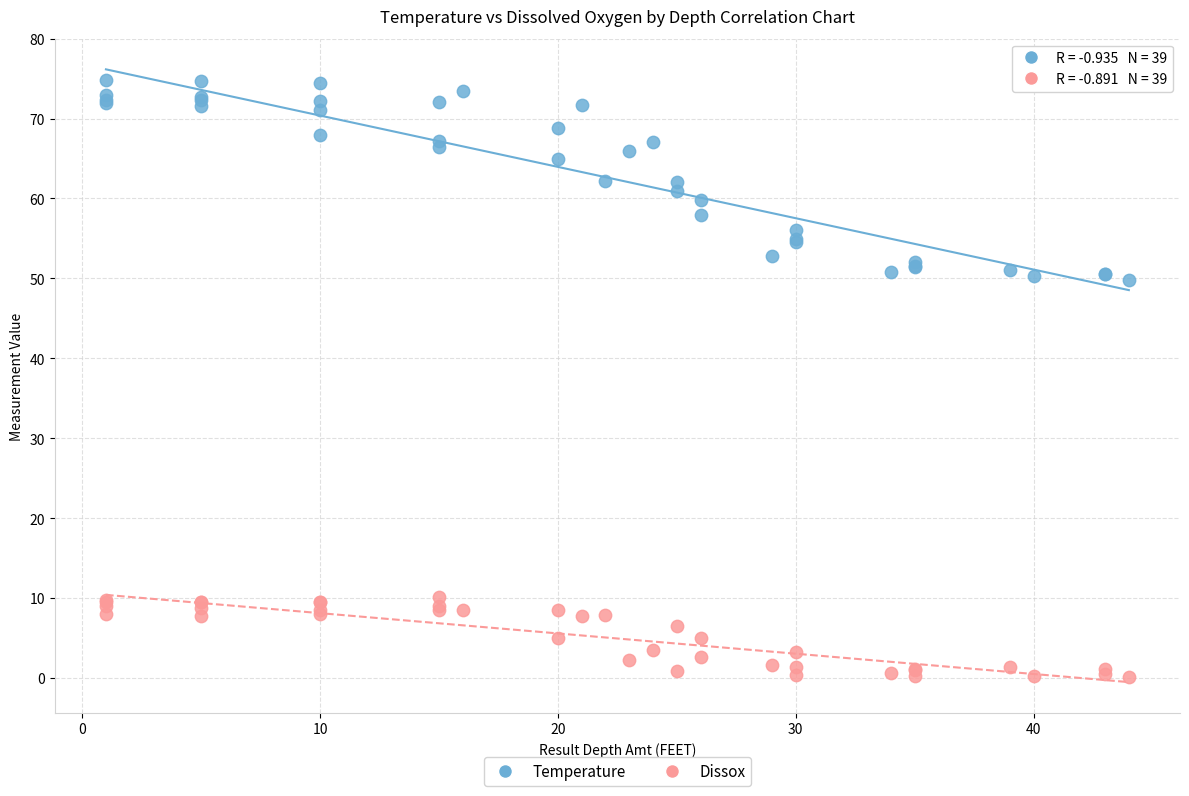

Which series has the widest spread of Y values?

Temperature